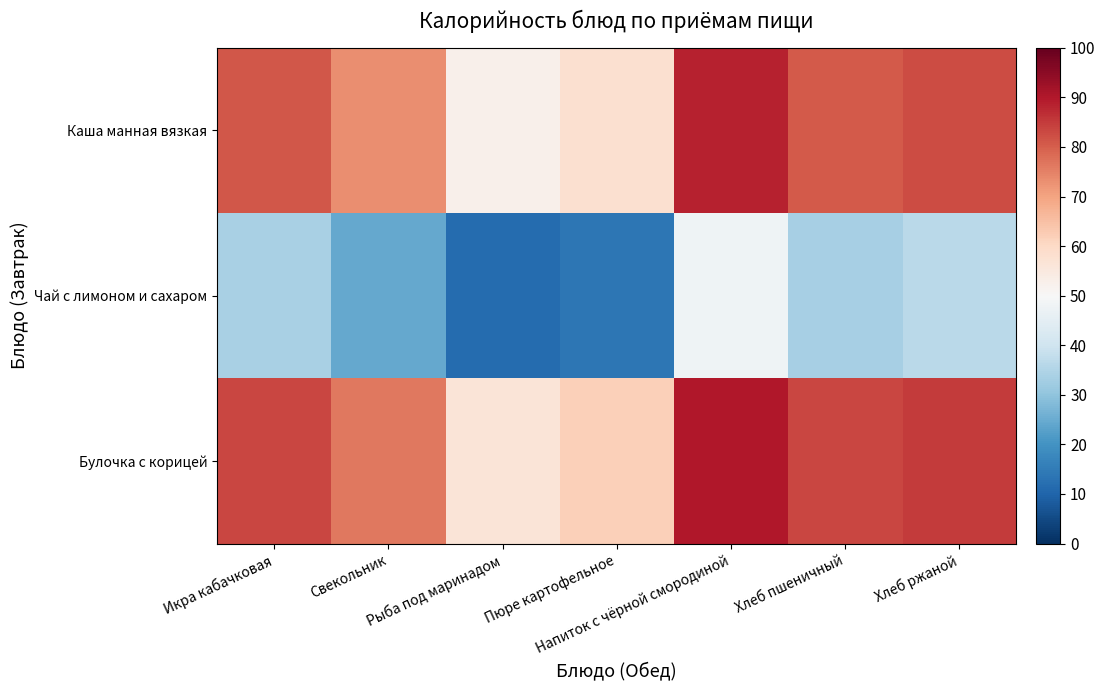

What is the spread (max minus min) of values at Пюре картофельное?

47.8